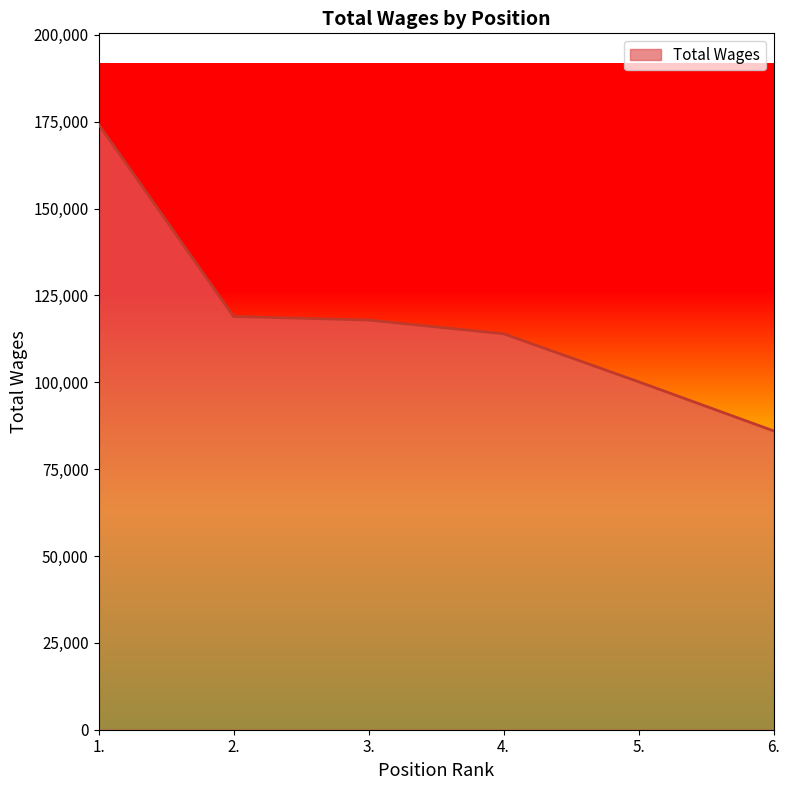

Count the number of data series in this chart.

1